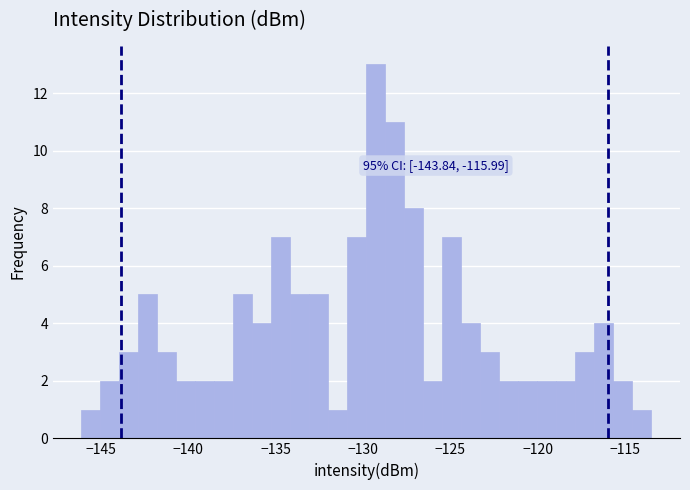

Read against the x-axis, roughly where is the centre of the tallest bar?

-129.5